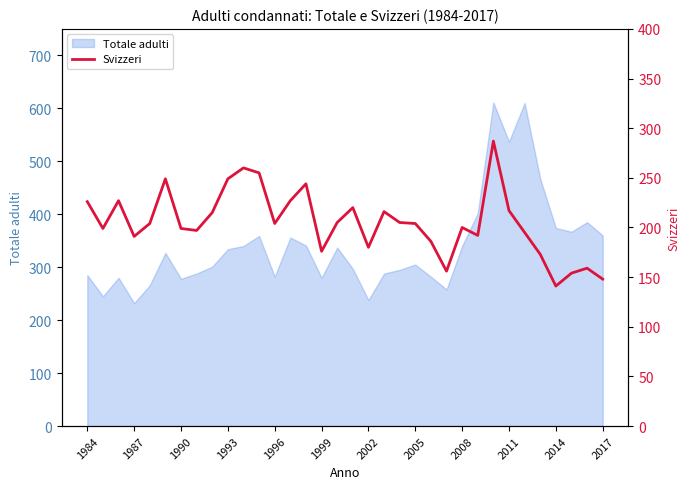

True or false: there are more than 0 points higher than both neighbors.

True